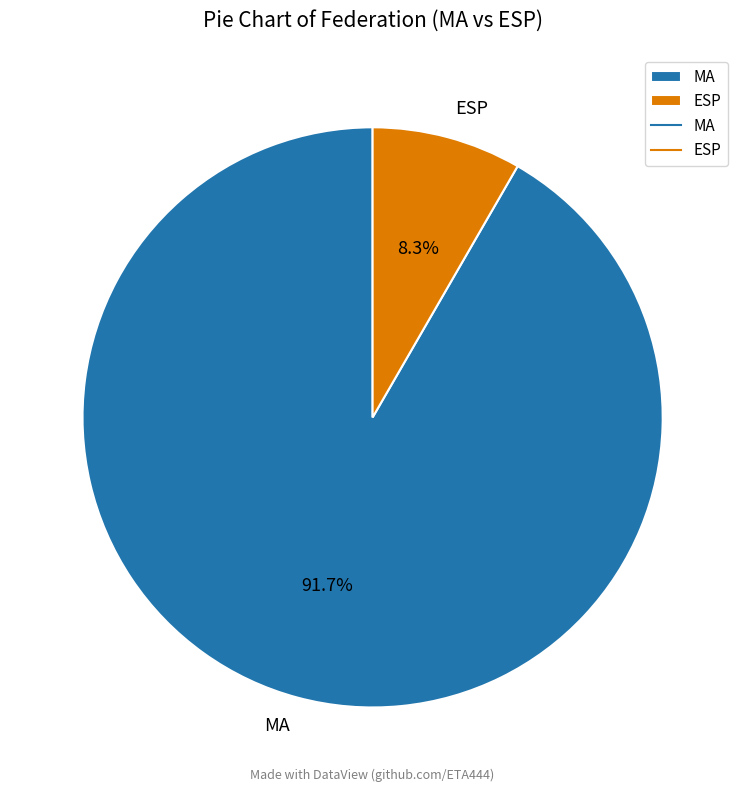

To the nearest percent, what portion does MA represent?

92%